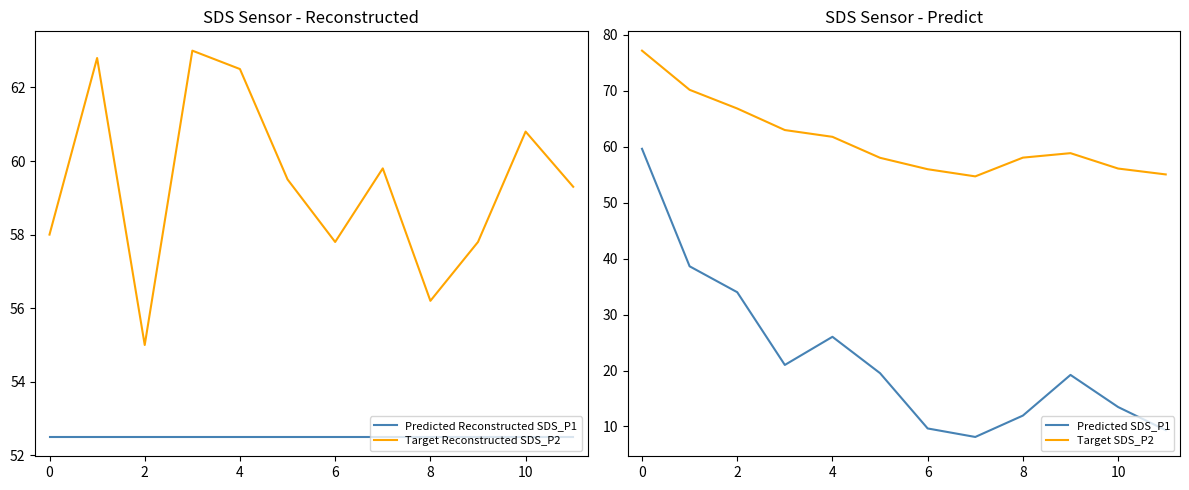

How many times do Target Reconstructed SDS_P2 and Predicted SDS_P1 cross each other?

1